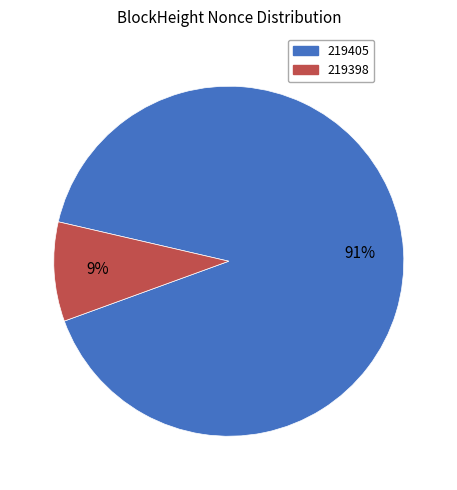

To the nearest percent, what is the average slice percentage?

50%